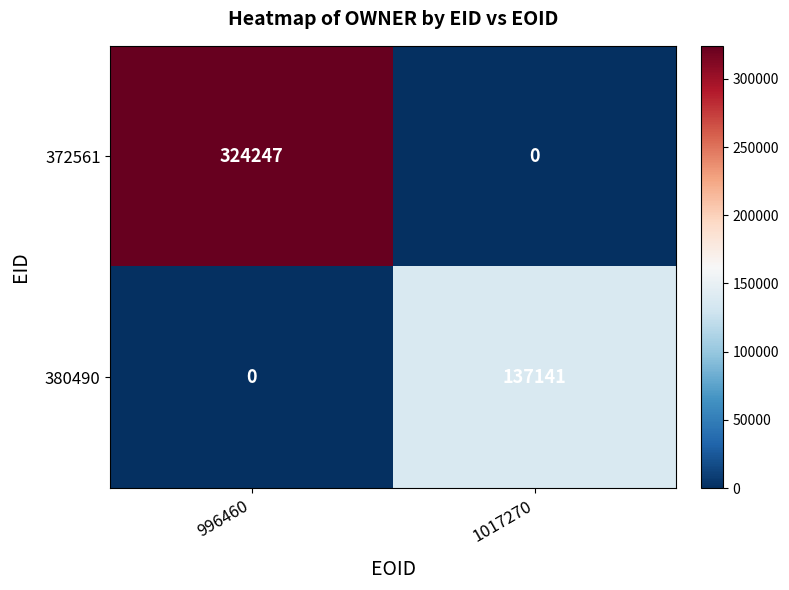

Which series has the largest total across all categories?

372561